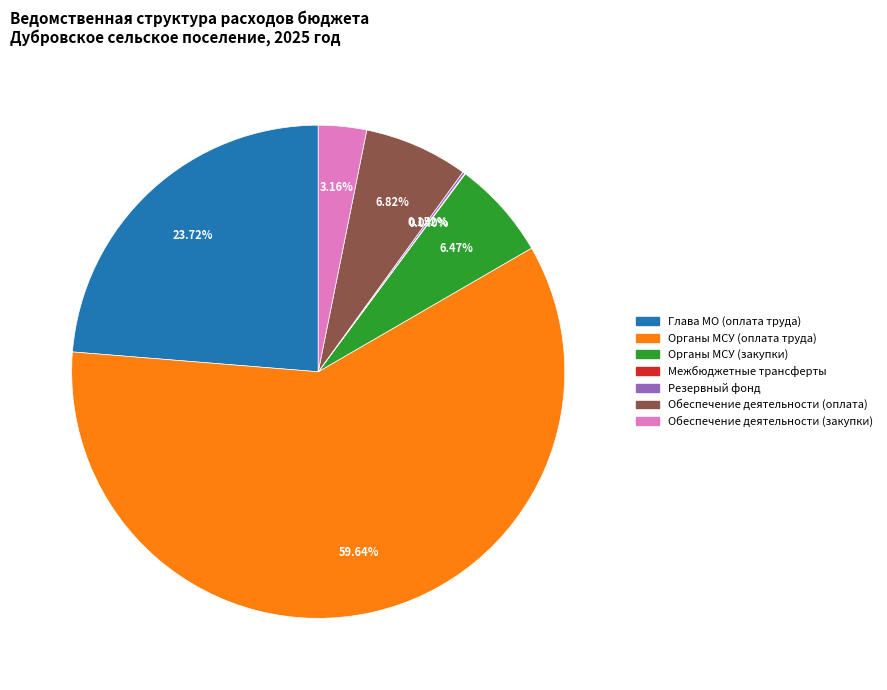

Which slice is the largest?

Органы МСУ (оплата труда)